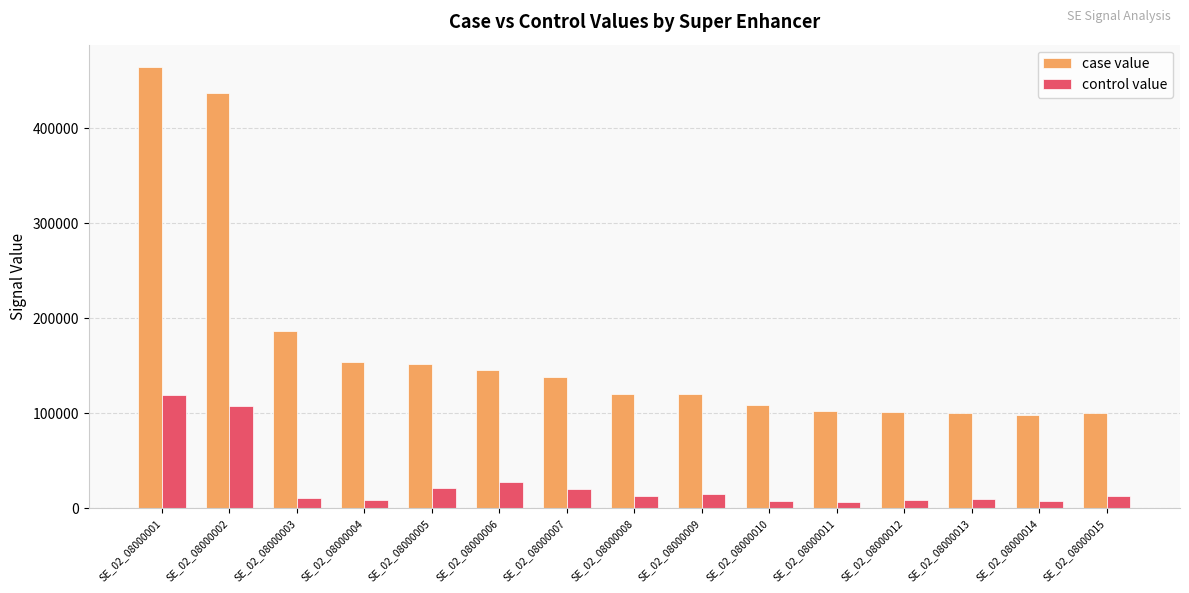

What is the value of the control value bar at the 9th from the left?

14877.1